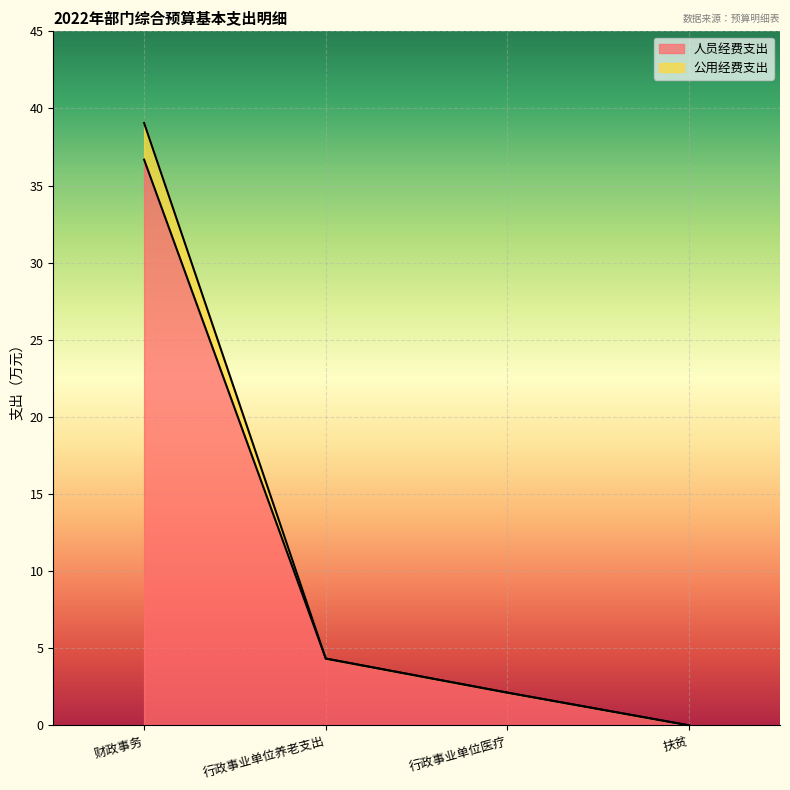

List the labels in order of 人员经费支出 value, smallest first.

扶贫, 行政事业单位医疗, 行政事业单位养老支出, 财政事务